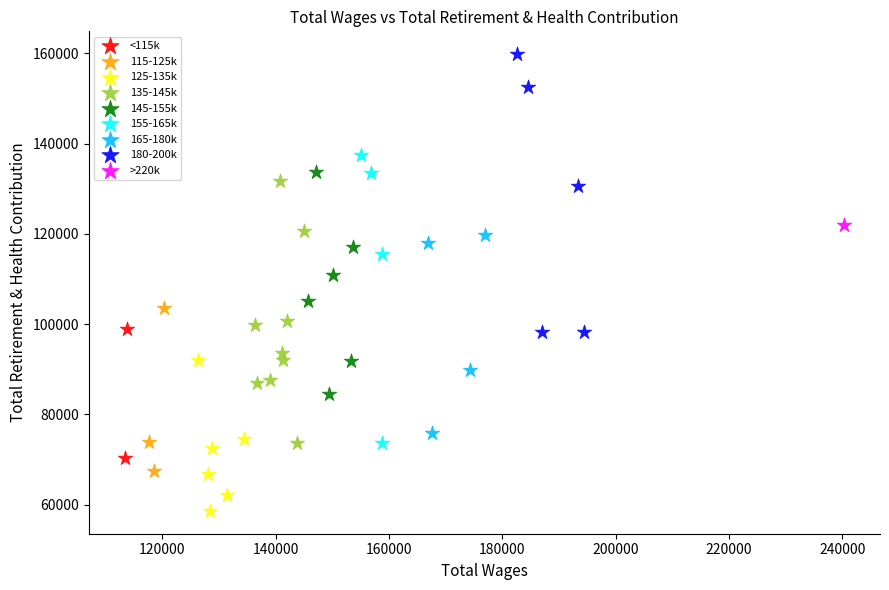

What are all the series names shown in the legend?

<115k, 115-125k, 125-135k, 135-145k, 145-155k, 155-165k, 165-180k, 180-200k, >220k